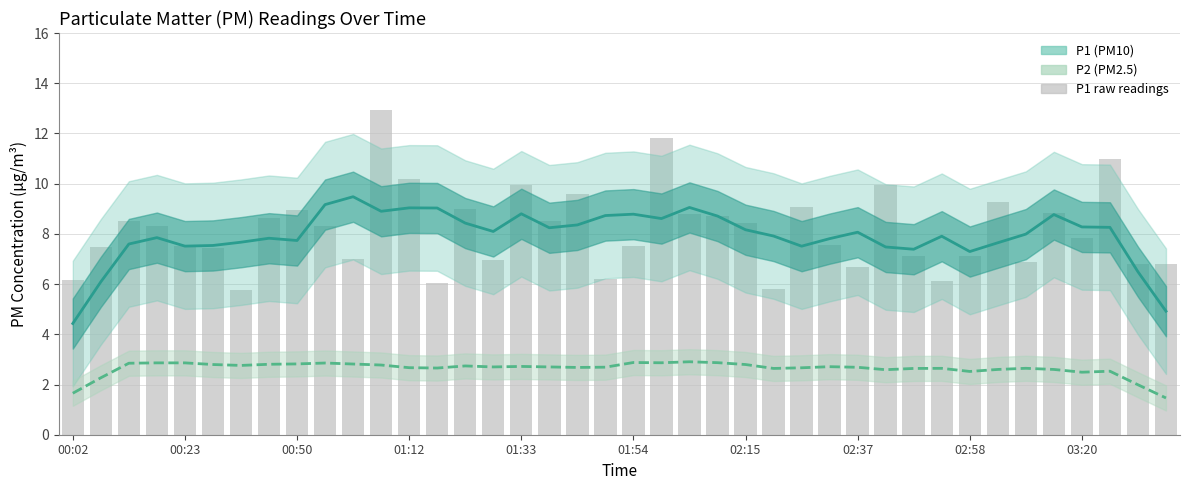

Is it true that P1 estimate equals 14.3 at 37?

False